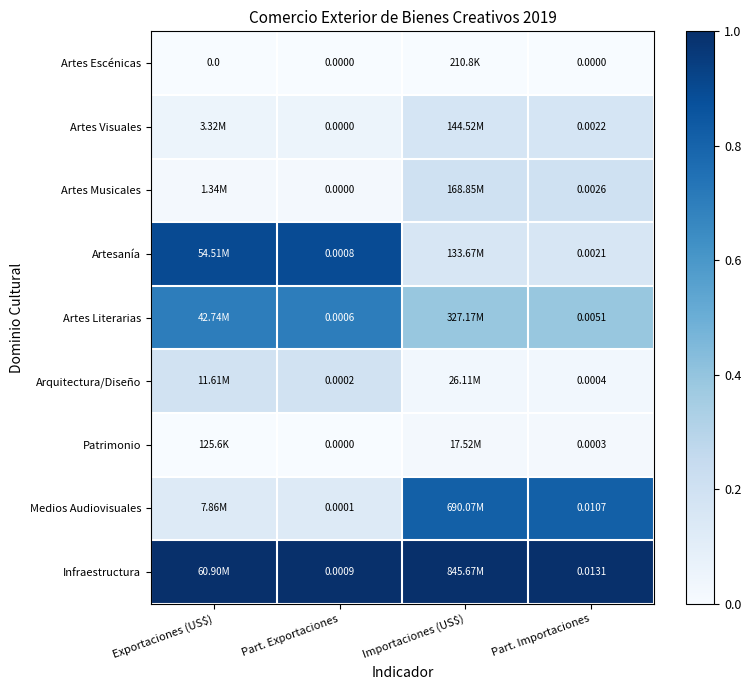

What is the greatest value displayed?

1.0